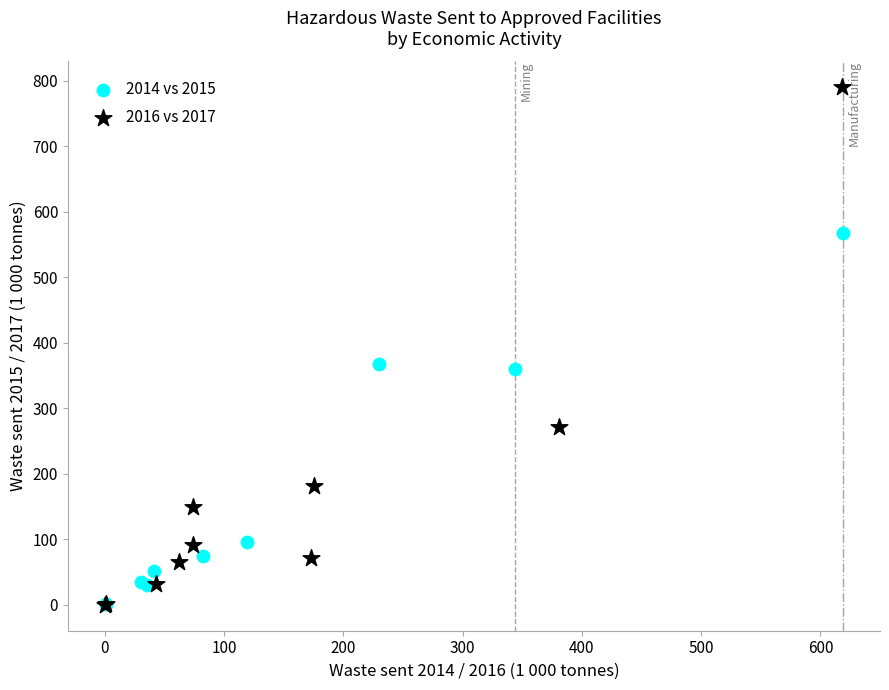

Which series contains the highest Y value?

2016 vs 2017